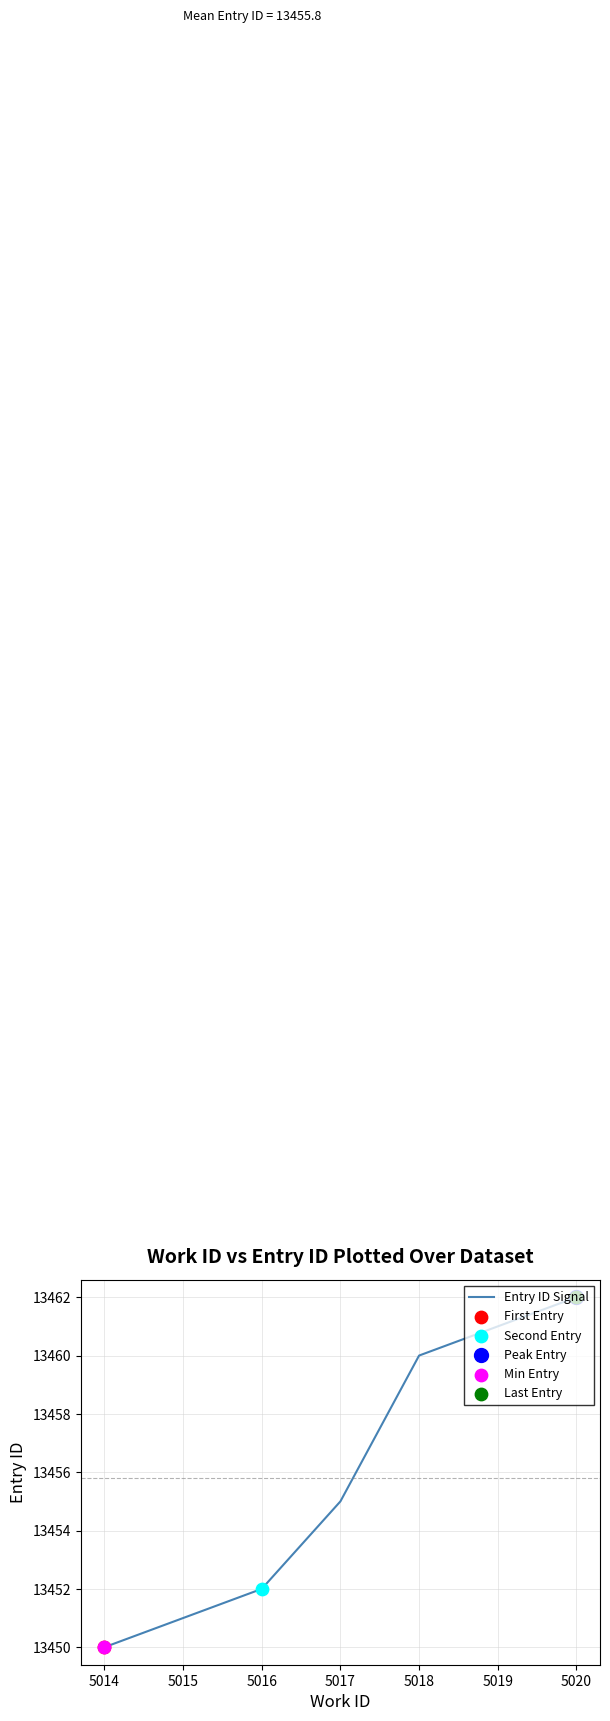

What is the ratio of the value at 5016 to the value at 5017?

1.0